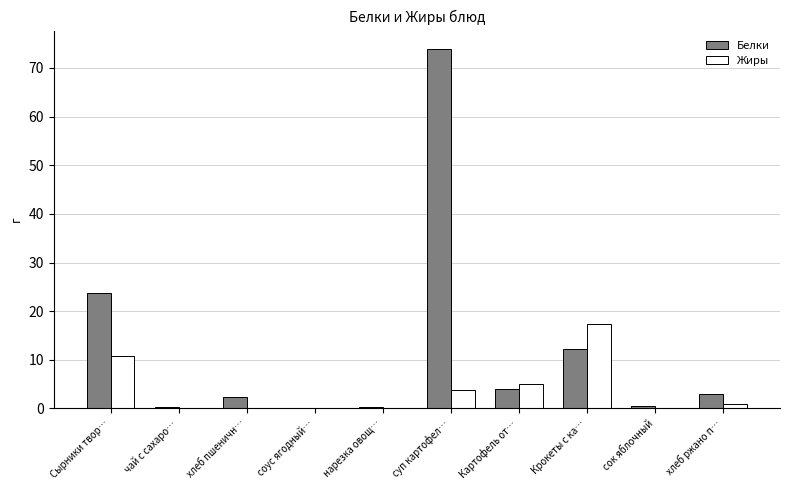

True or false: Жиры has a value of 0.0 at соус ягодный….

True